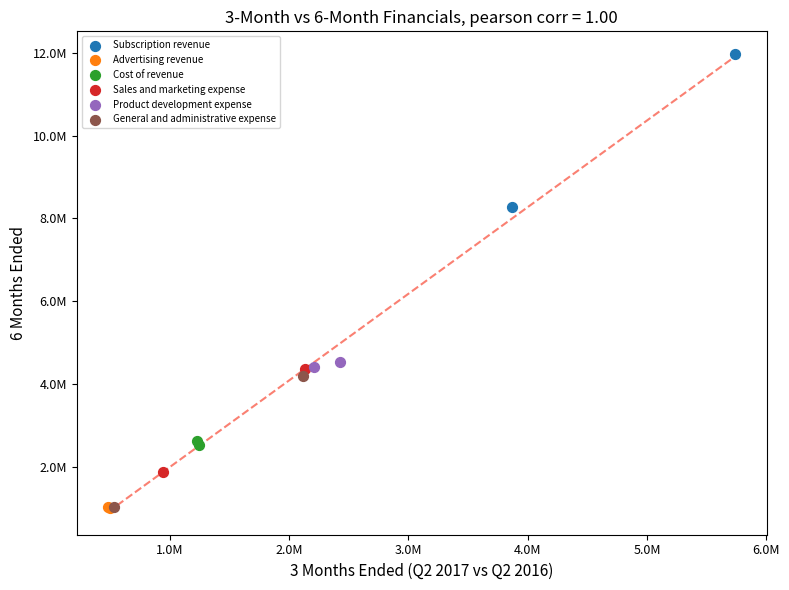

What are all the series names shown in the legend?

Subscription revenue, Advertising revenue, Cost of revenue, Sales and marketing expense, Product development expense, General and administrative expense